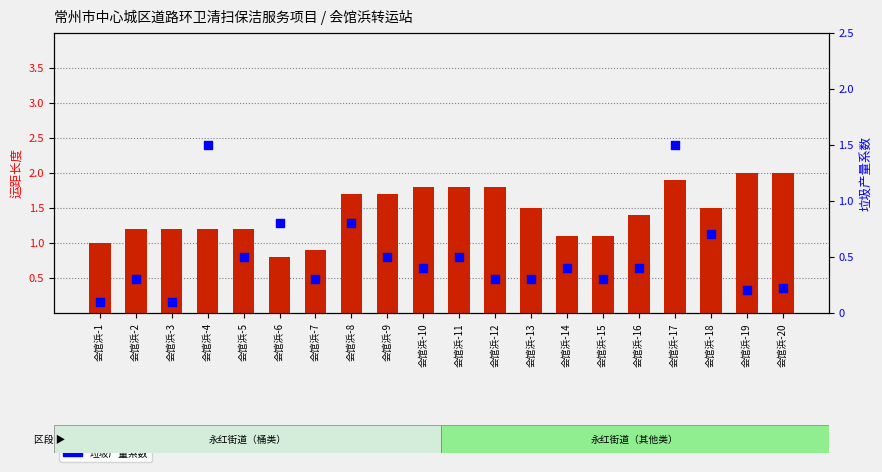

Is the value of 垃圾产量系数 at 会馆浜-14 greater than the value of 运距长度 at 会馆浜-5?

No